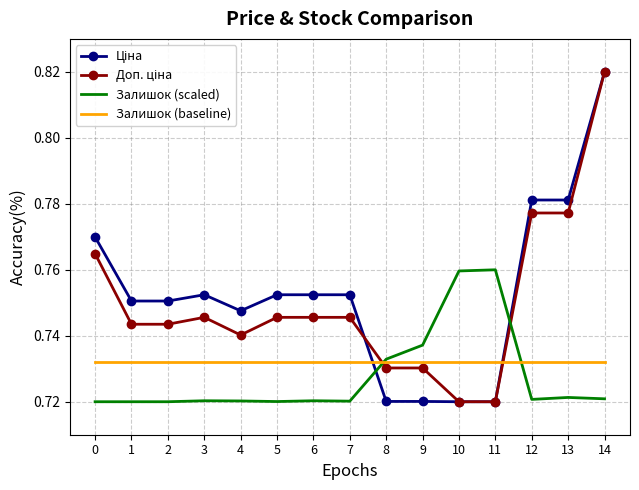

True or false: Залишок (baseline) has a value of 0.3 at 3.

False